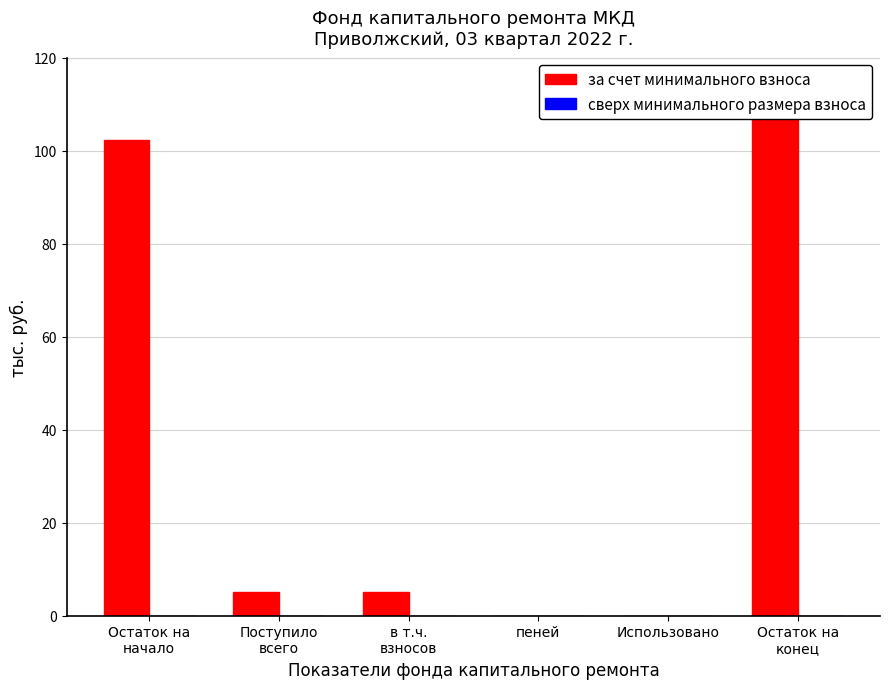

Is it true that сверх минимального размера взноса equals 0.0 at пеней?

True